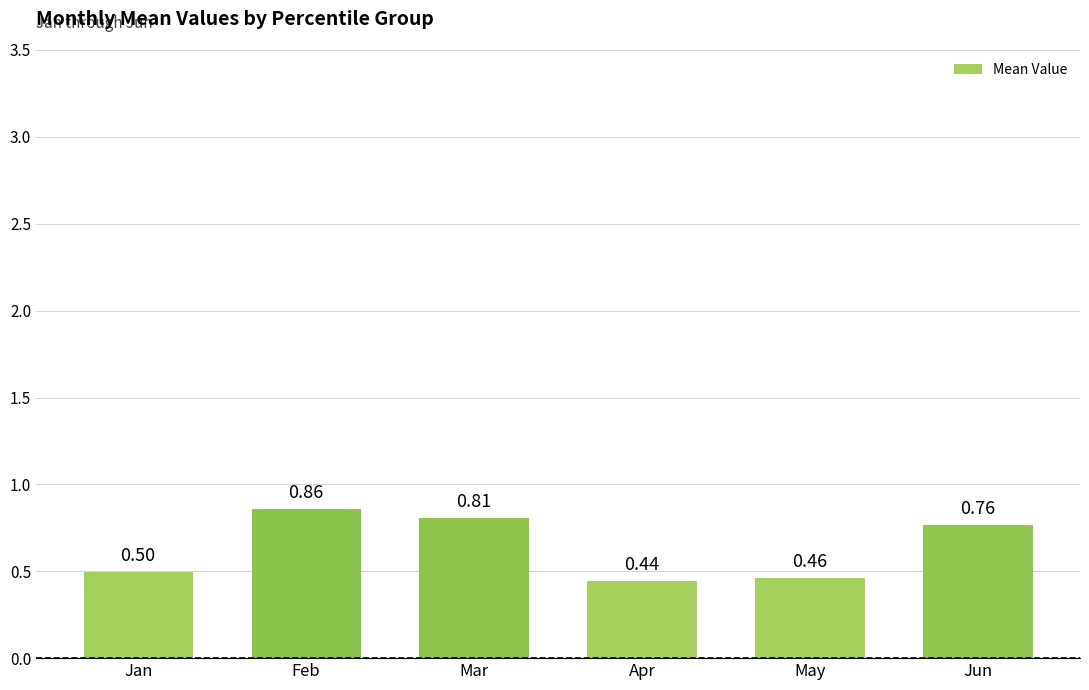

Where is the data nearest to the value 0?

Apr